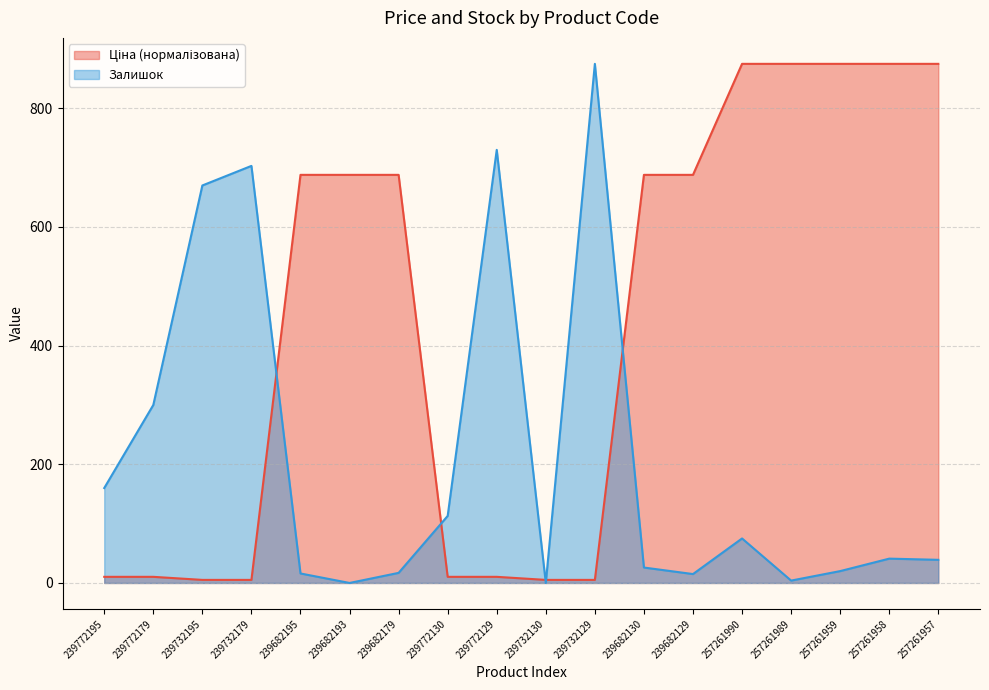

What is the sum of the Залишок values at 239732129 and 239772195?

1035.0